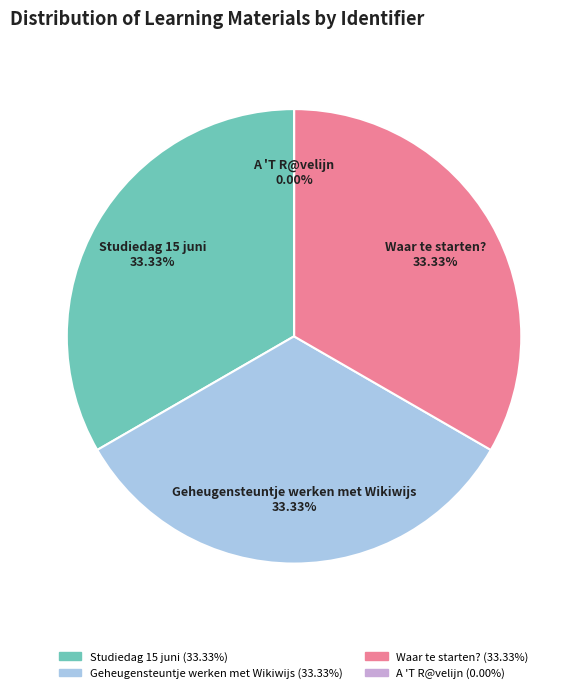

The Studiedag 15 juni slice represents 33% of the pie. True or false?

True